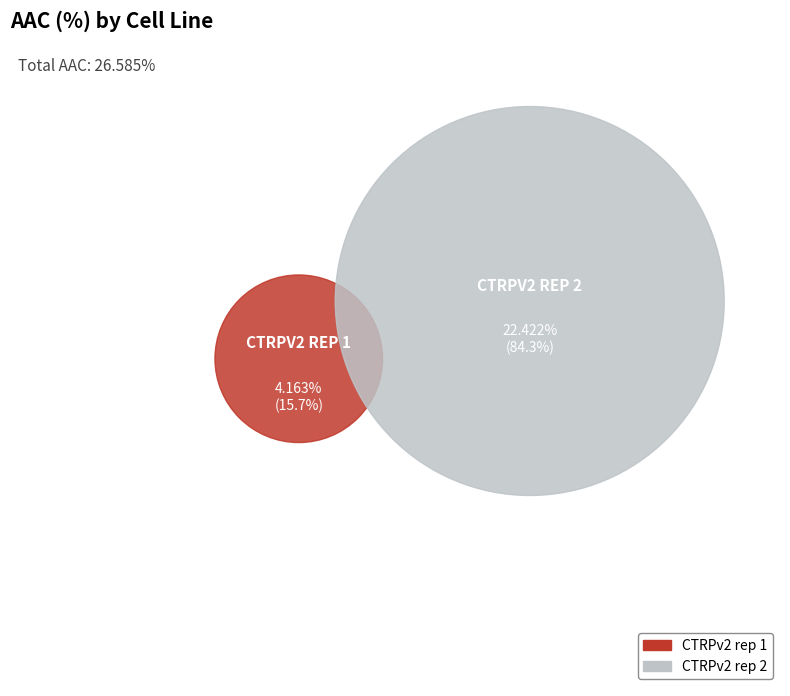

Does any single category account for the majority?

Yes